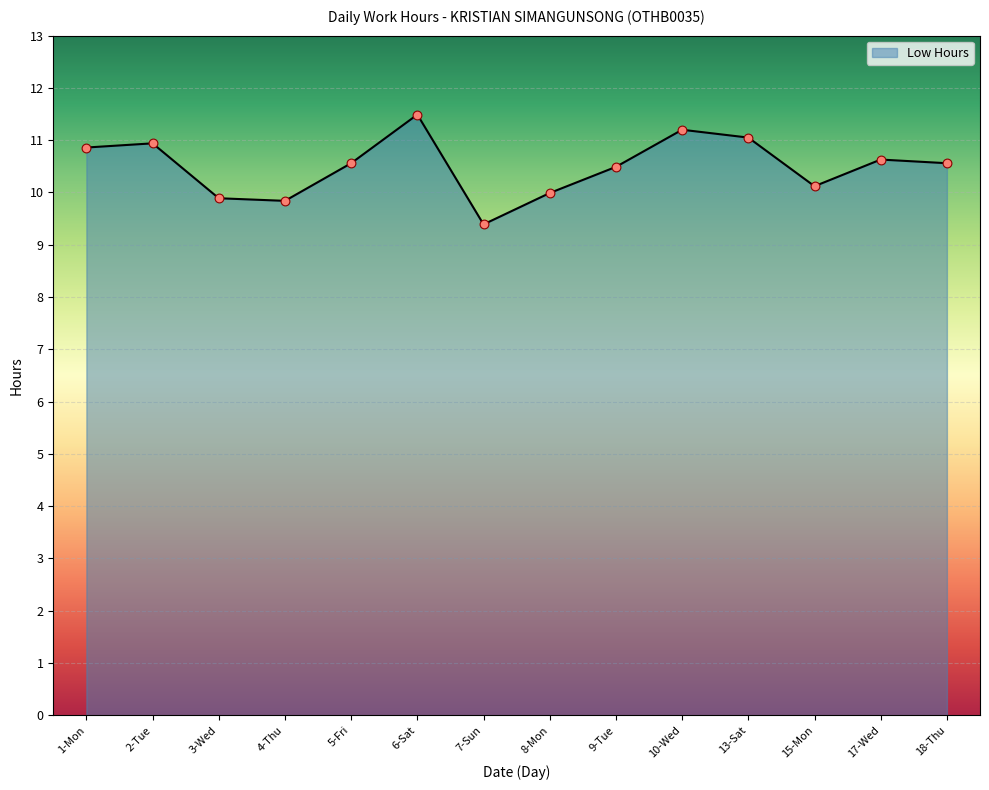

What is the change in value from 2-Tue to 13-Sat?

+0.1